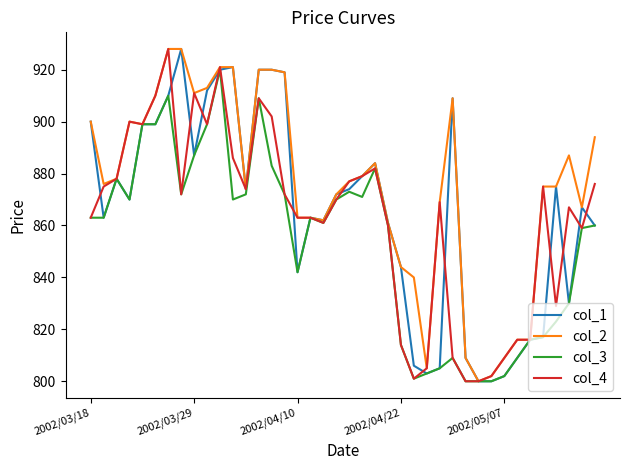

What is the greatest value displayed?

928